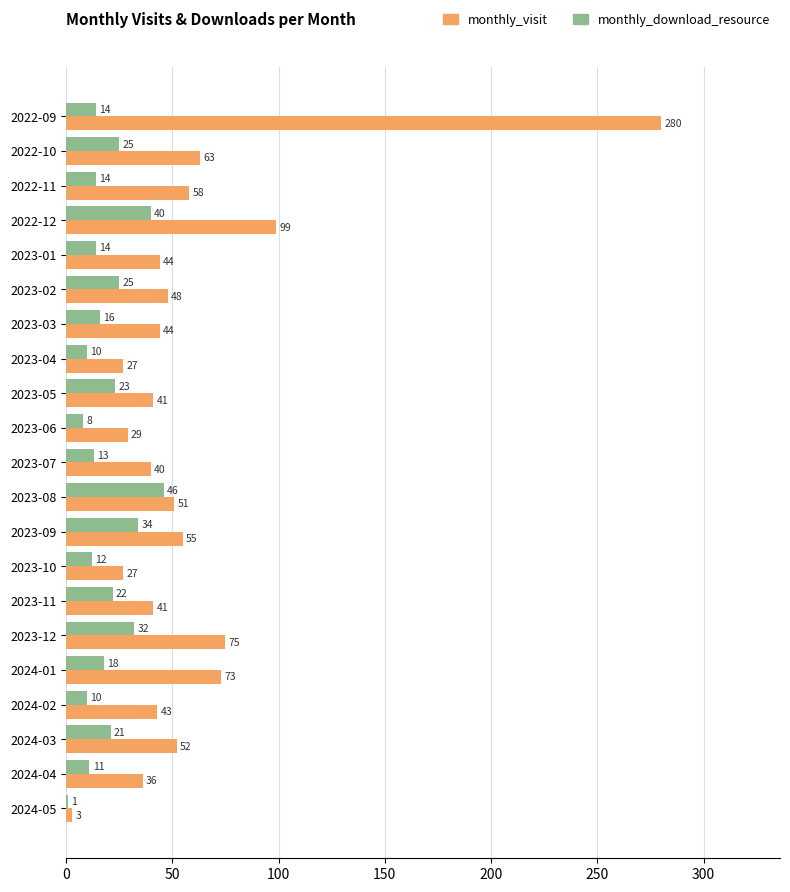

What is the sum of all monthly_visit values?

1229